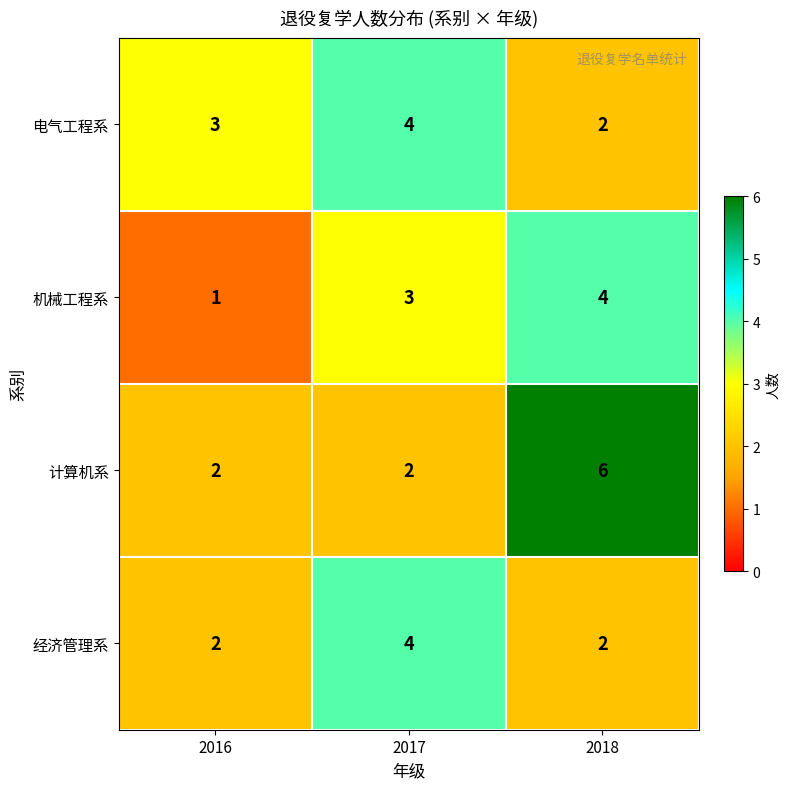

Count the 经济管理系 values in the range 2 to 4.

3